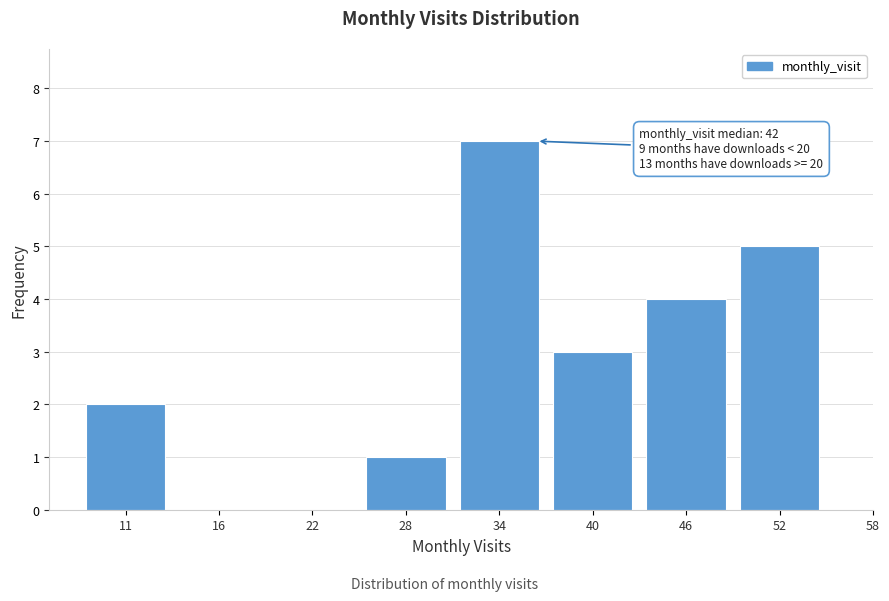

Reading left to right, extract all data points from this chart.

11=2	16=0	22=0	28=1	34=7	40=3	46=4	52=5